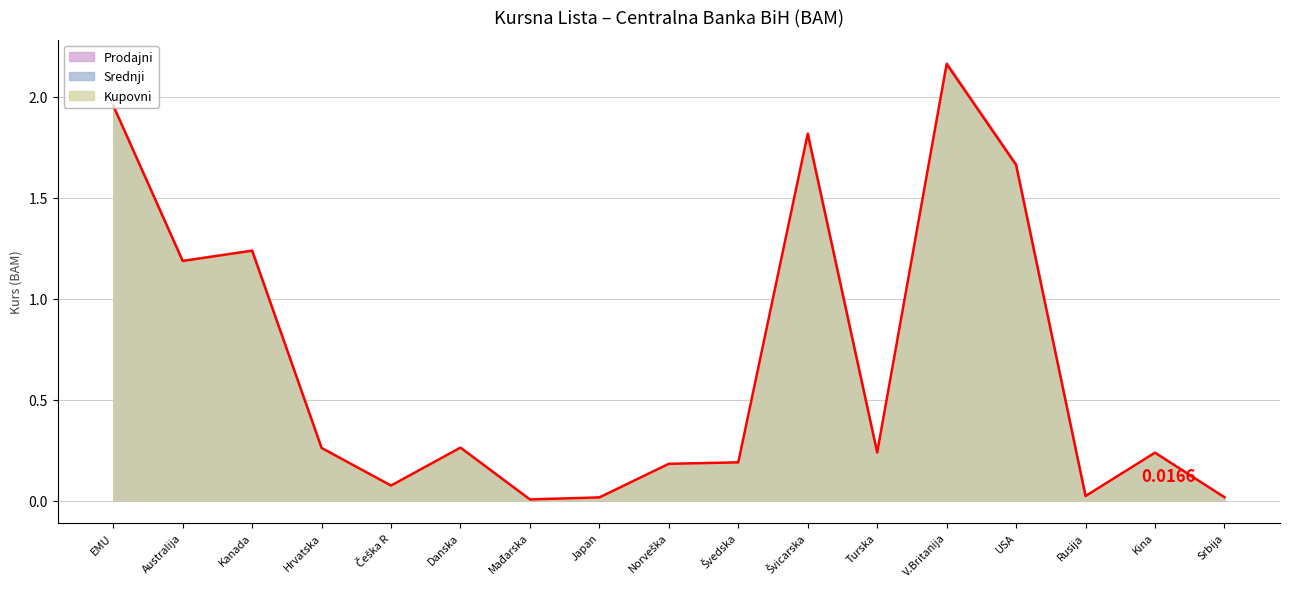

Rank the series by their average value, from highest to lowest.

Prodajni, Srednji, Kupovni